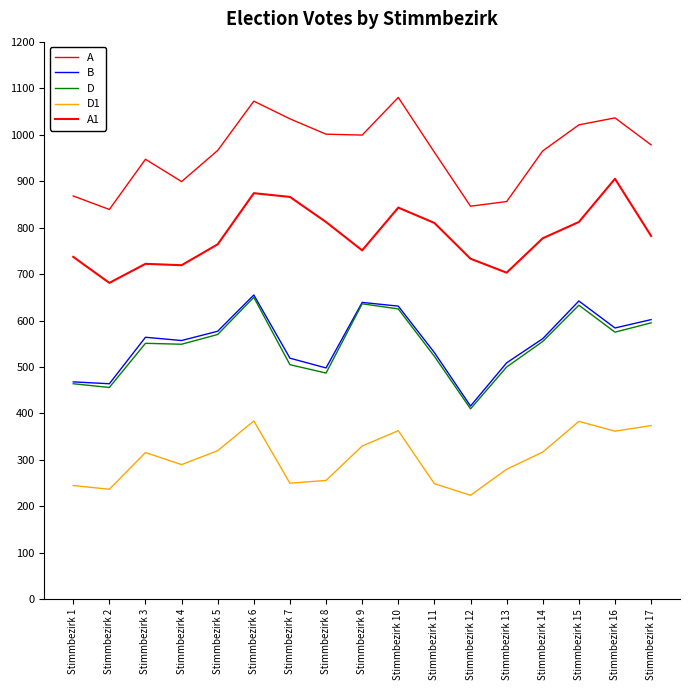

How many lines are shown in the chart?

5